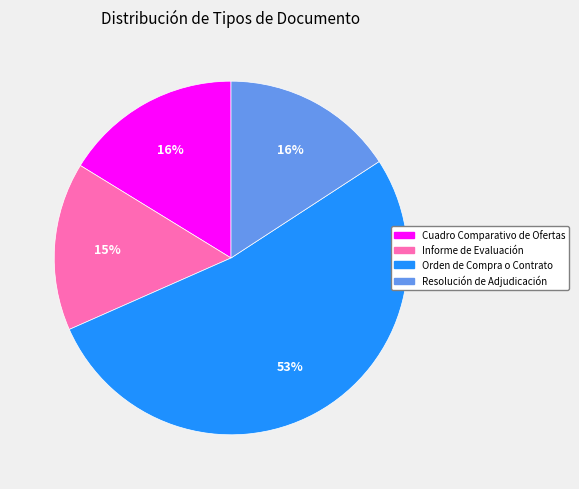

True or false: Informe de Evaluación accounts for 15% of the total.

True